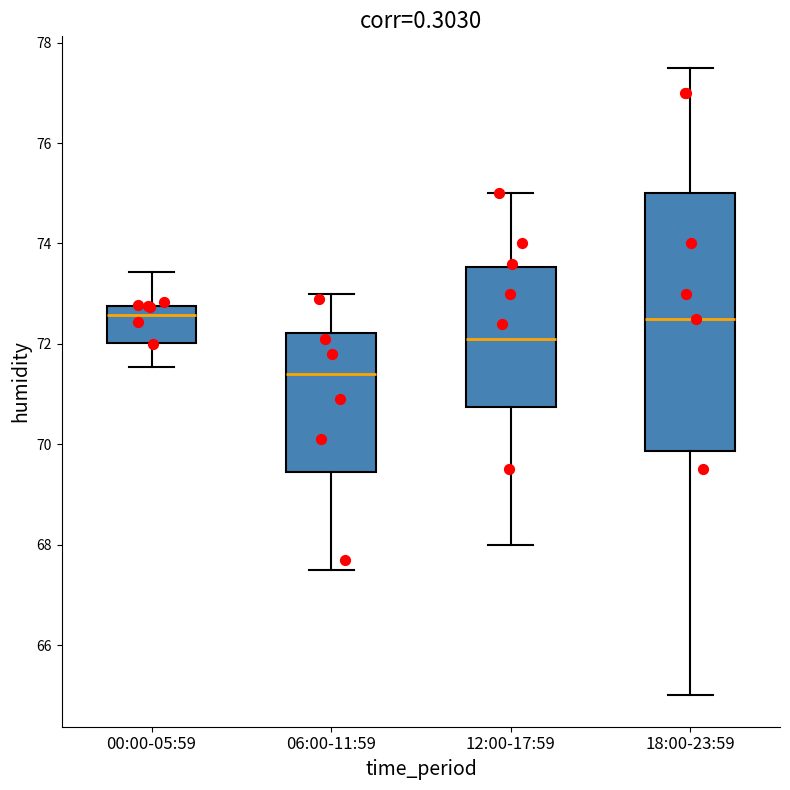

Comparing the boxes themselves (not the whiskers), which one is the tallest?

18:00-23:59